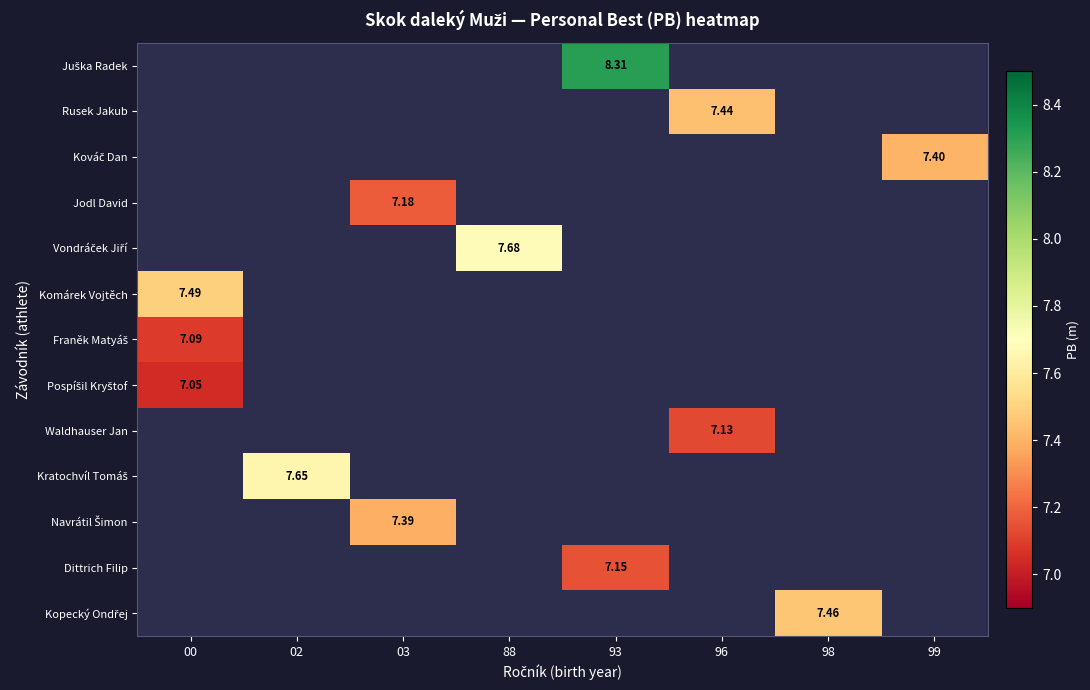

How many distinct data groups are displayed?

13